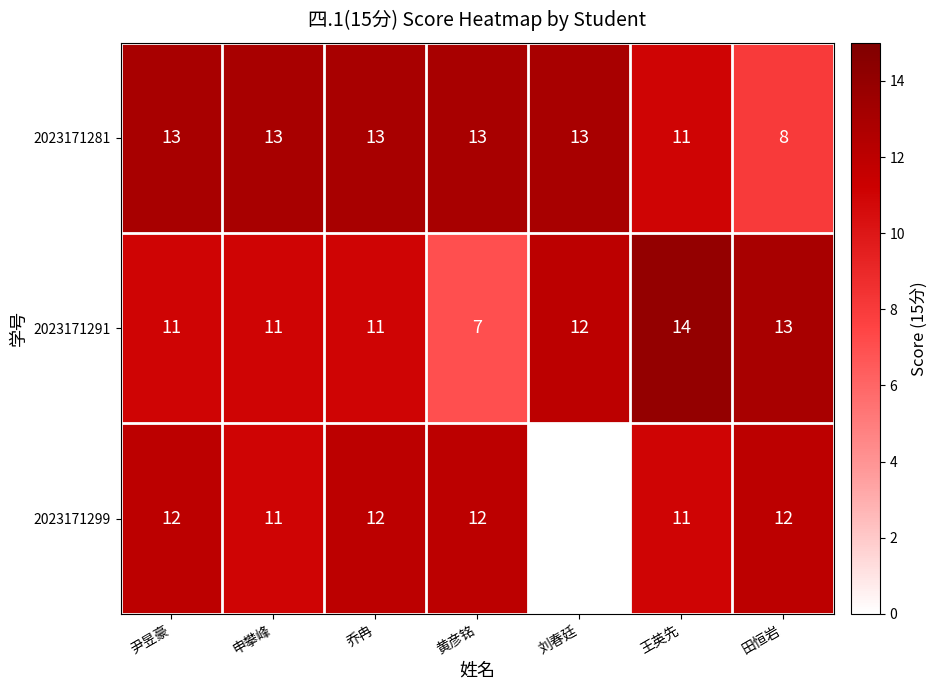

Which series has the largest total across all categories?

2023171281